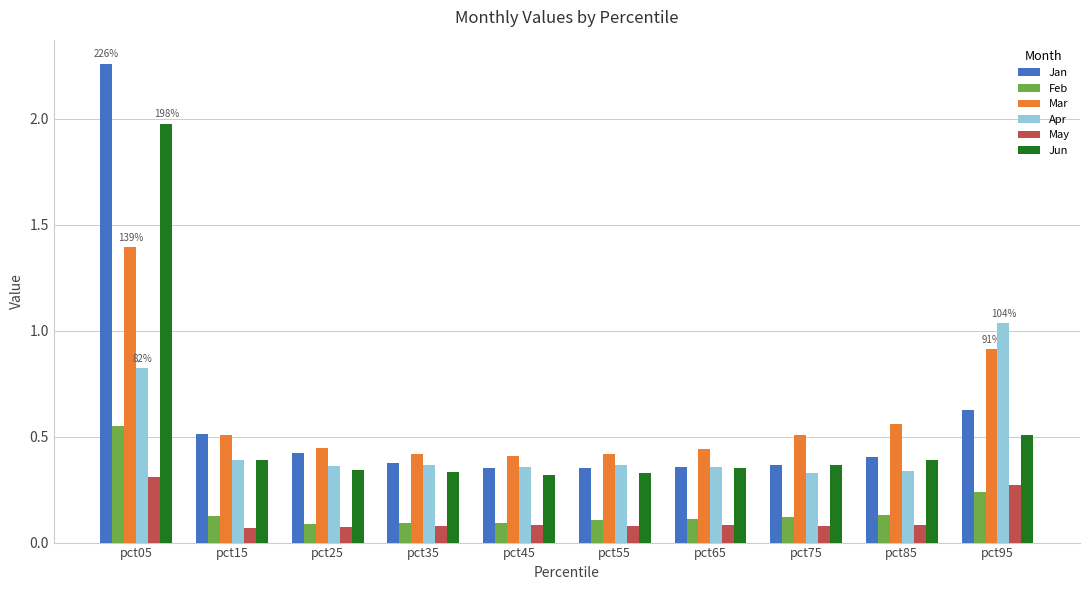

What are all the series names shown in the legend?

Jan, Feb, Mar, Apr, May, Jun